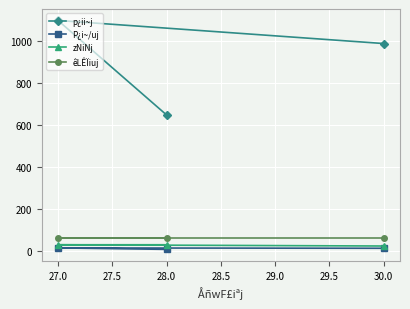

Count the p¿ii~j values in the range 650 to 1100.

3